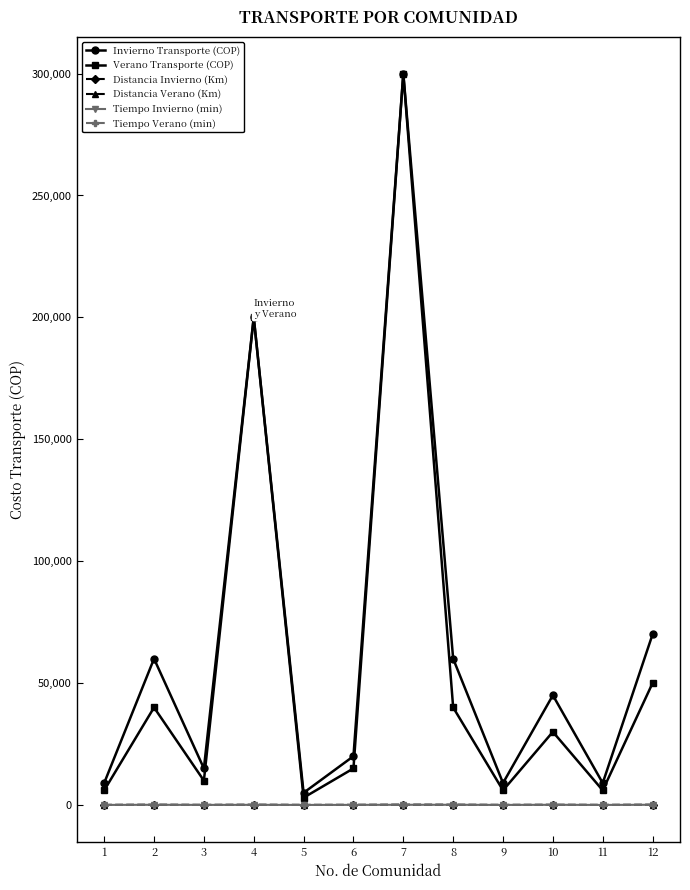

Does the chart have visible grid lines?

No